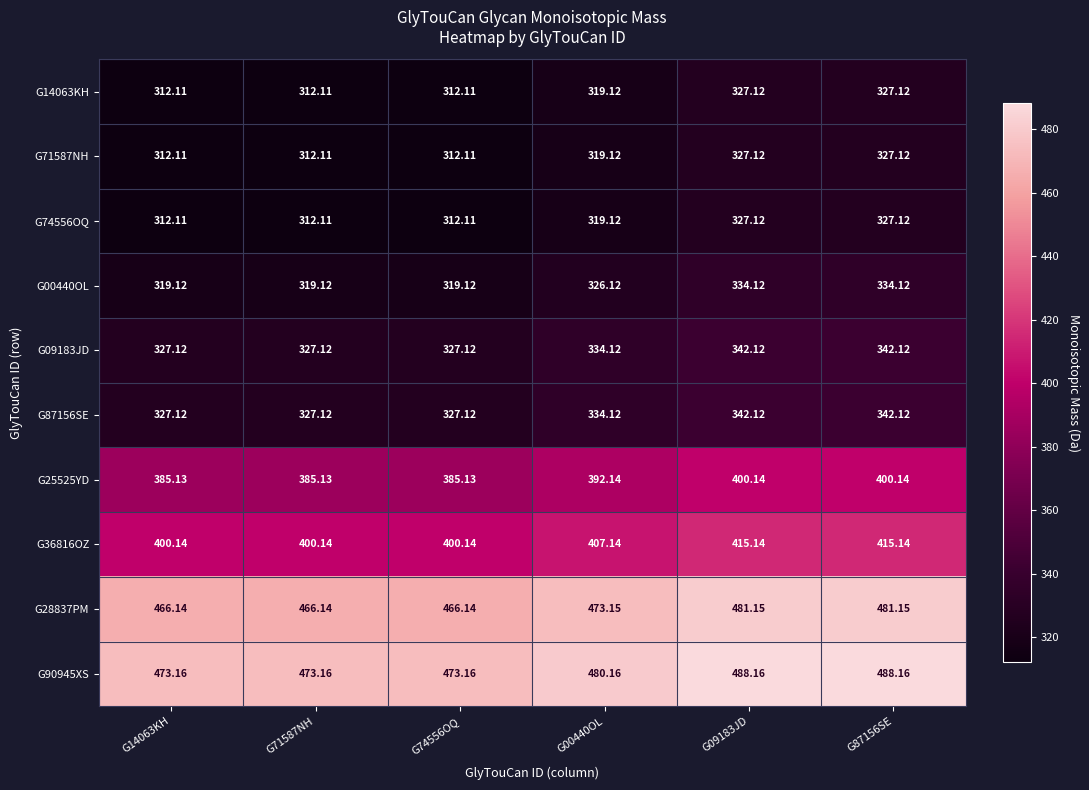

Reading left to right, transcribe all the data shown in this chart.

G14063KH: G14063KH=312.1	G71587NH=312.1	G74556OQ=312.1	G00440OL=319.1	G09183JD=327.1	G87156SE=327.1
G71587NH: G14063KH=312.1	G71587NH=312.1	G74556OQ=312.1	G00440OL=319.1	G09183JD=327.1	G87156SE=327.1
G74556OQ: G14063KH=312.1	G71587NH=312.1	G74556OQ=312.1	G00440OL=319.1	G09183JD=327.1	G87156SE=327.1
G00440OL: G14063KH=319.1	G71587NH=319.1	G74556OQ=319.1	G00440OL=326.1	G09183JD=334.1	G87156SE=334.1
G09183JD: G14063KH=327.1	G71587NH=327.1	G74556OQ=327.1	G00440OL=334.1	G09183JD=342.1	G87156SE=342.1
G87156SE: G14063KH=327.1	G71587NH=327.1	G74556OQ=327.1	G00440OL=334.1	G09183JD=342.1	G87156SE=342.1
G25525YD: G14063KH=385.1	G71587NH=385.1	G74556OQ=385.1	G00440OL=392.1	G09183JD=400.1	G87156SE=400.1
G36816OZ: G14063KH=400.1	G71587NH=400.1	G74556OQ=400.1	G00440OL=407.1	G09183JD=415.1	G87156SE=415.1
G28837PM: G14063KH=466.1	G71587NH=466.1	G74556OQ=466.1	G00440OL=473.1	G09183JD=481.1	G87156SE=481.1
G90945XS: G14063KH=473.2	G71587NH=473.2	G74556OQ=473.2	G00440OL=480.2	G09183JD=488.2	G87156SE=488.2